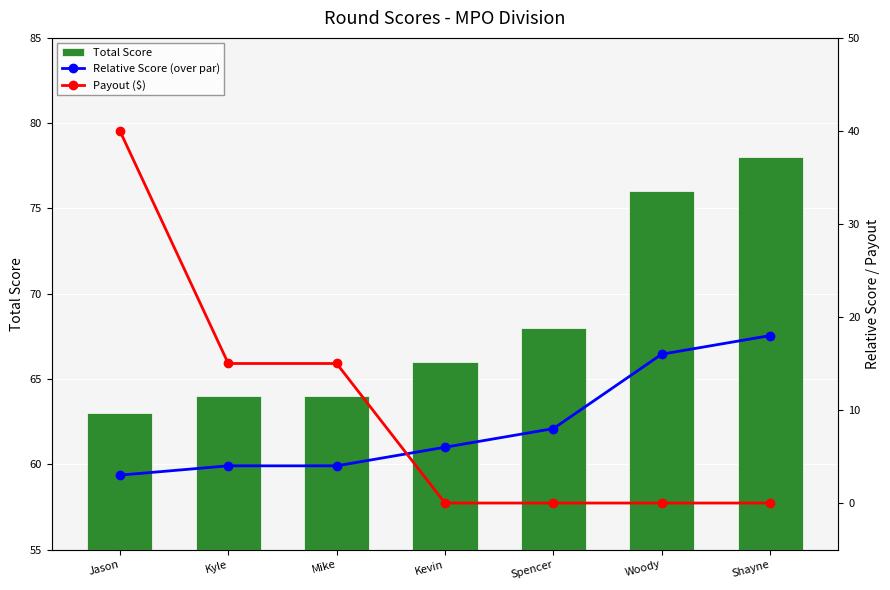

What is the label of the 2nd bar from the left?

Kyle